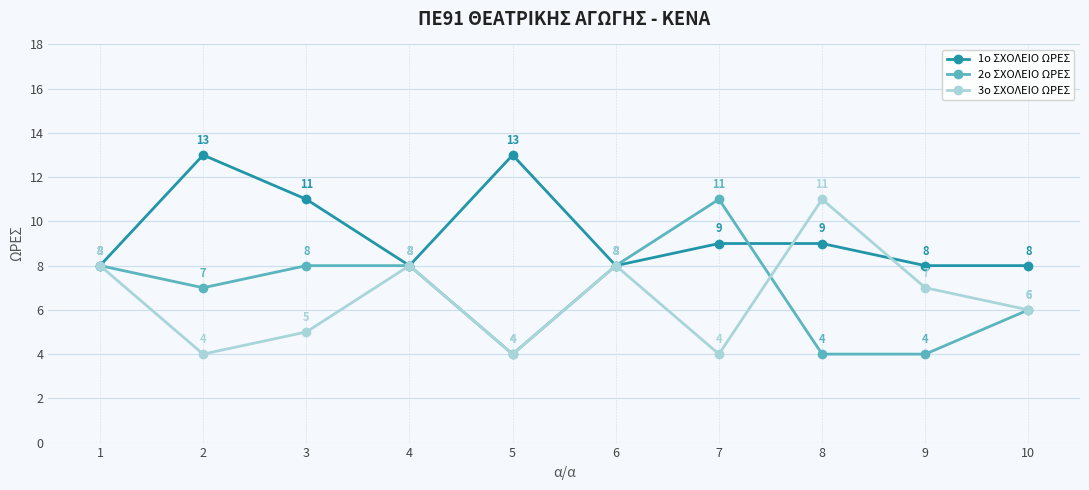

Between 4 and 5, which series saw the biggest shift?

1ο ΣΧΟΛΕΙΟ ΩΡΕΣ